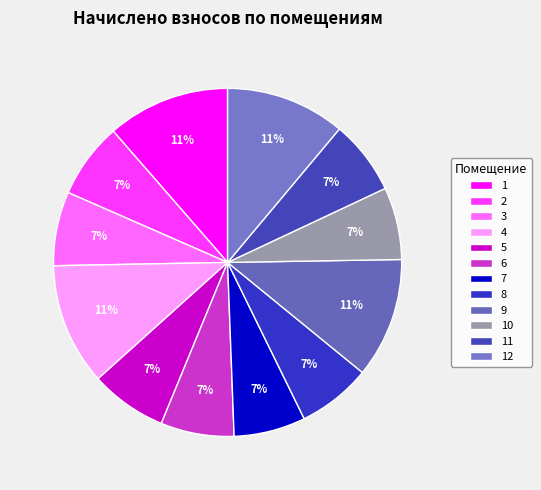

Which slice is the smallest?

7